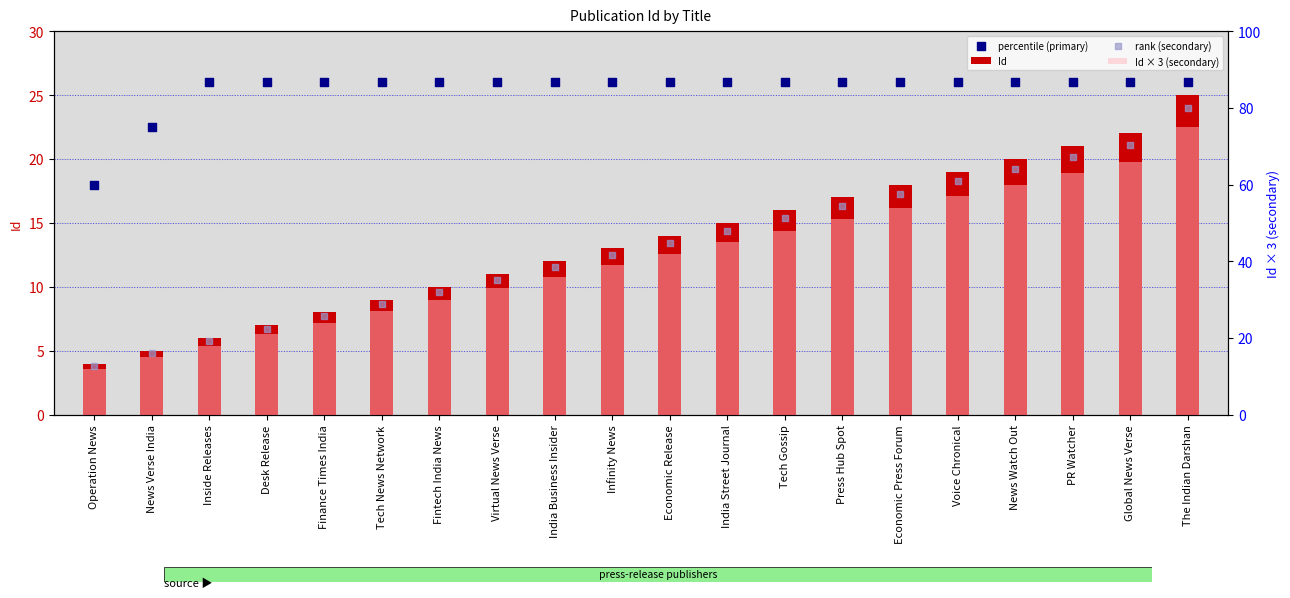

Which series reaches the minimum Y coordinate?

Id